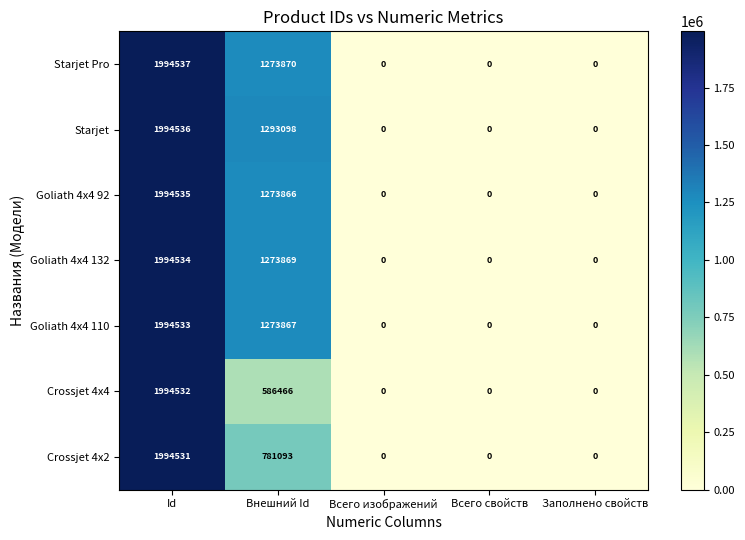

Which category has the highest value in the Starjet series?

Id